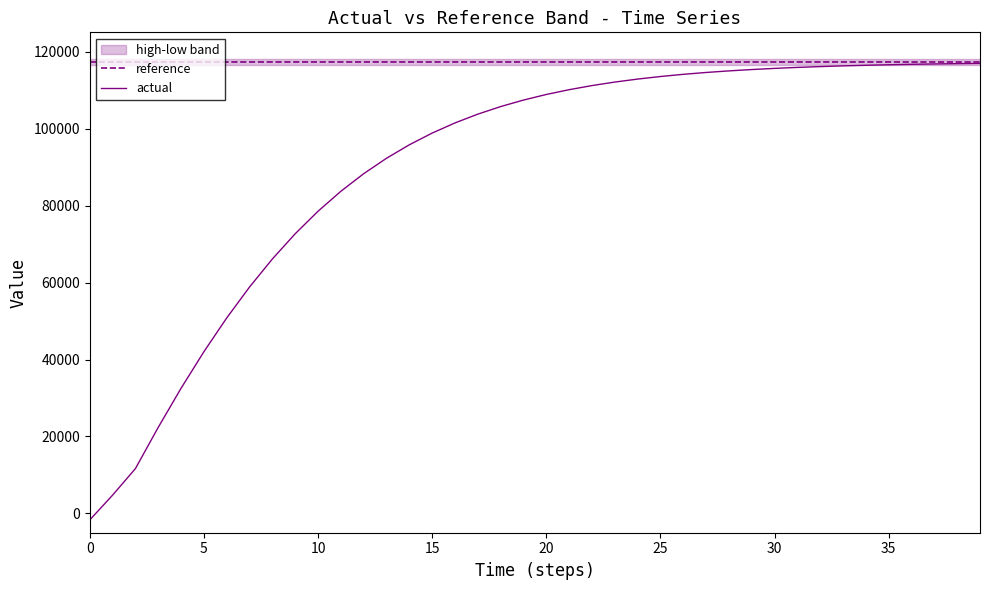

What is the highest value of the actual series?

116935.1